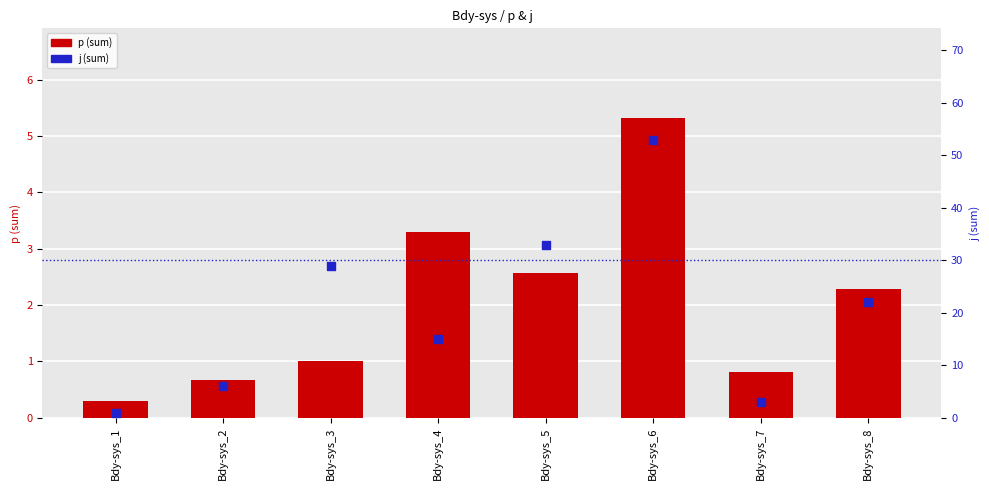

Which series reaches the minimum Y coordinate?

p (sum)